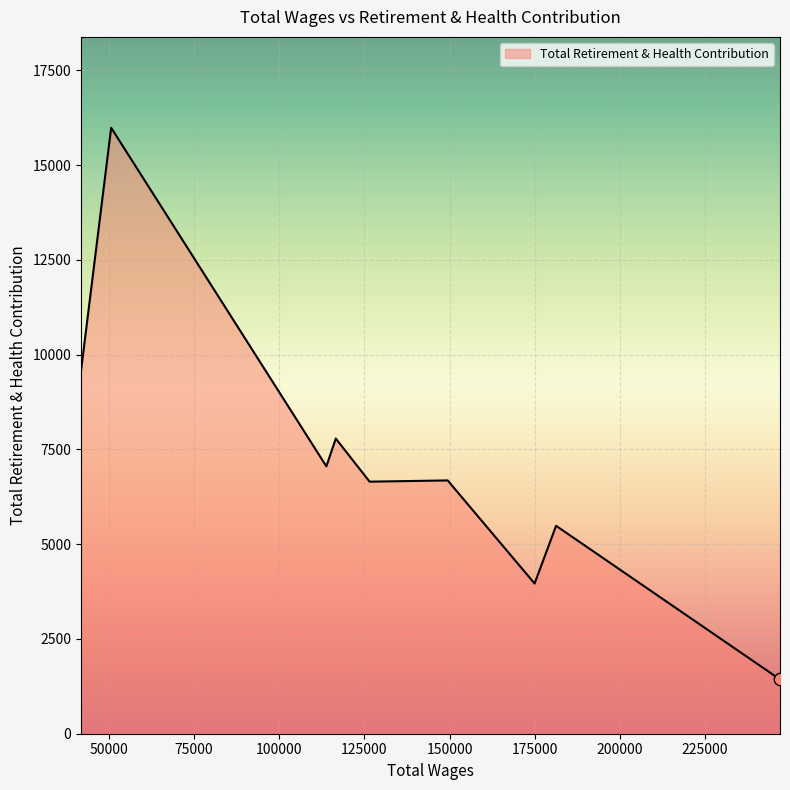

What is the difference between the maximum and minimum values?

14550